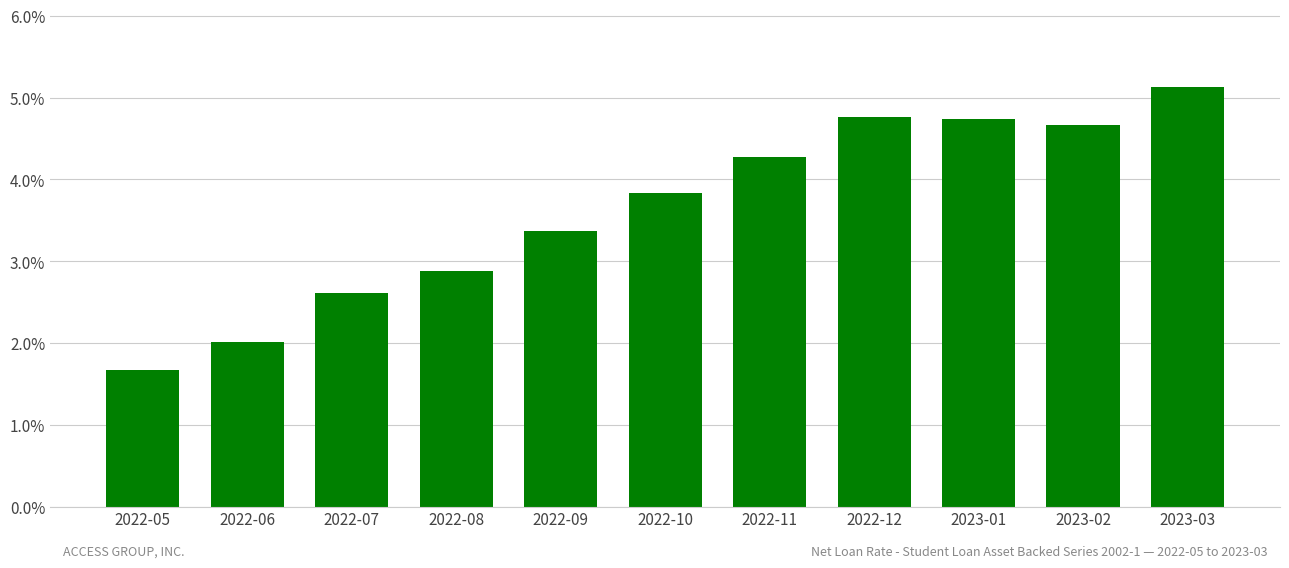

Does the chart contain any negative values?

No